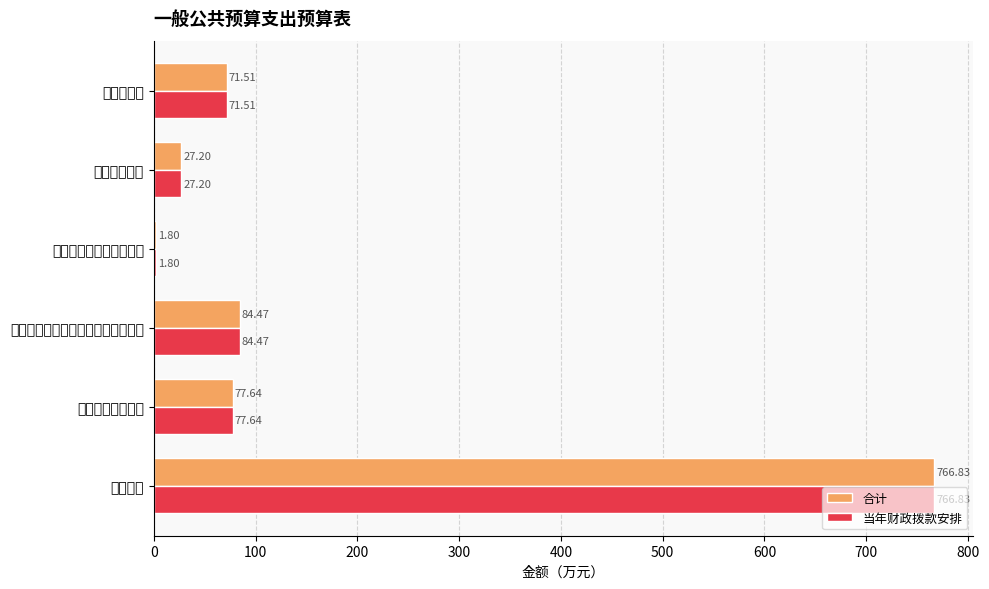

Is the value of 合计 at 其他社会保障和就业支出 greater than the value of 当年财政拨款安排 at 一般行政管理事务?

No